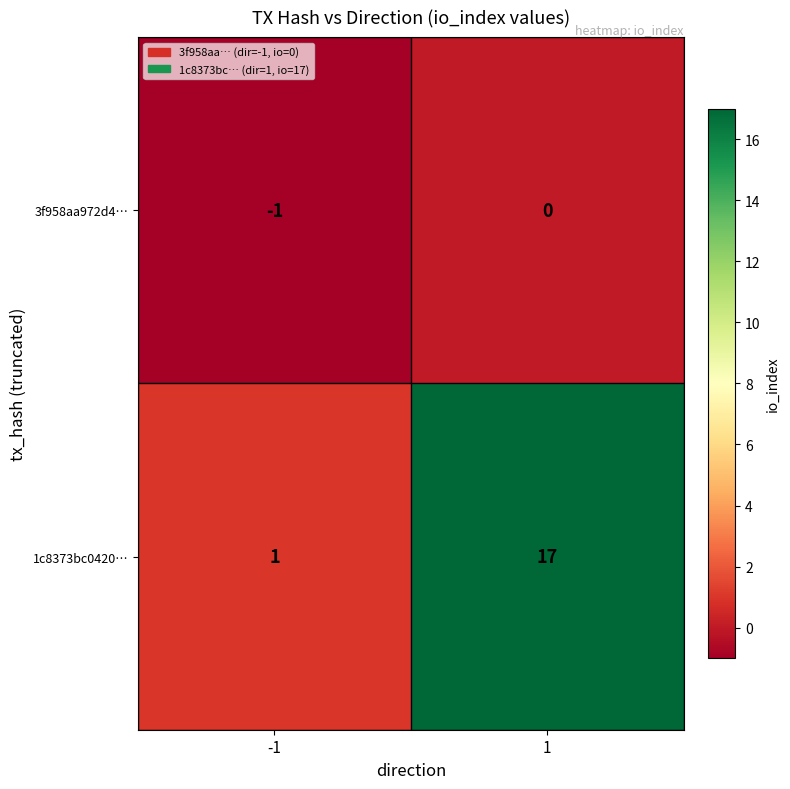

List the series in order of their peak value, highest first.

1c8373bc0420…, 3f958aa972d4…